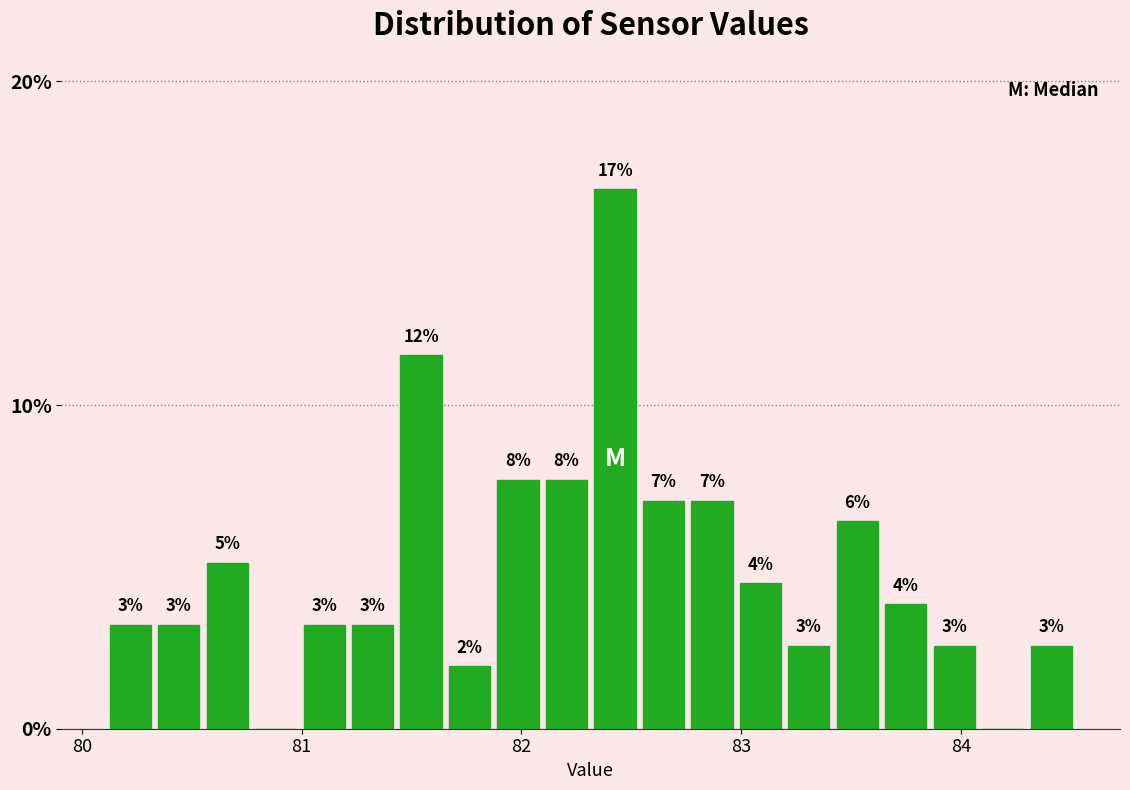

Read against the x-axis, roughly where is the centre of the tallest bar?

82.4